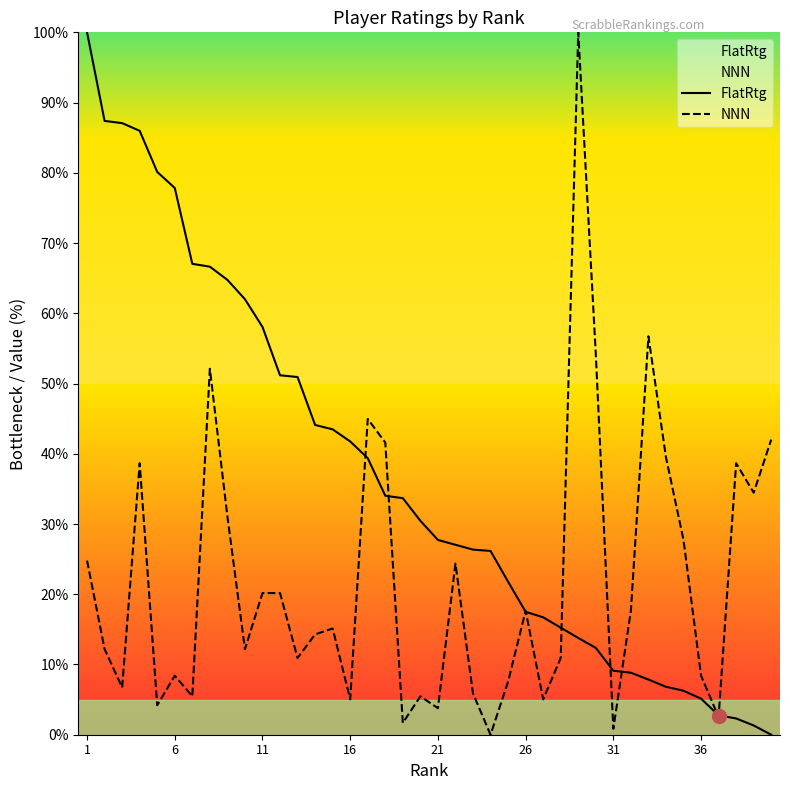

Which series has the largest total across all categories?

FlatRtg